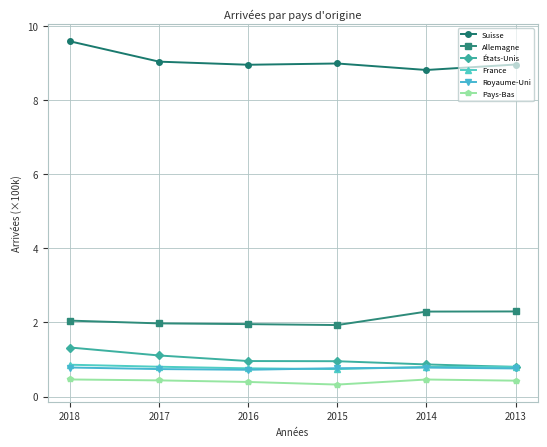

The value of Allemagne at 2015 is 1.9. True or false?

True